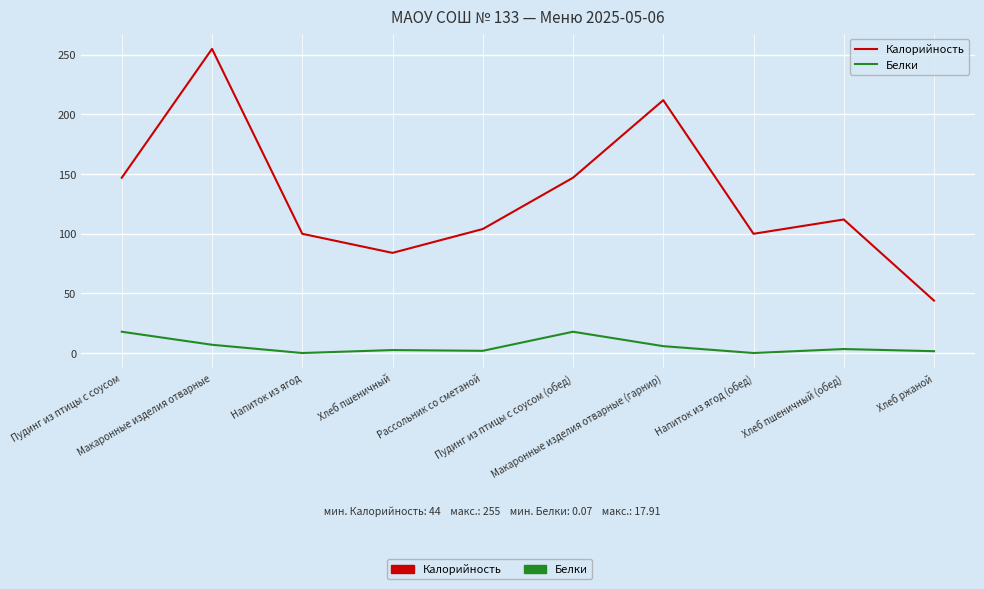

Which series has the widest spread of values?

Калорийность